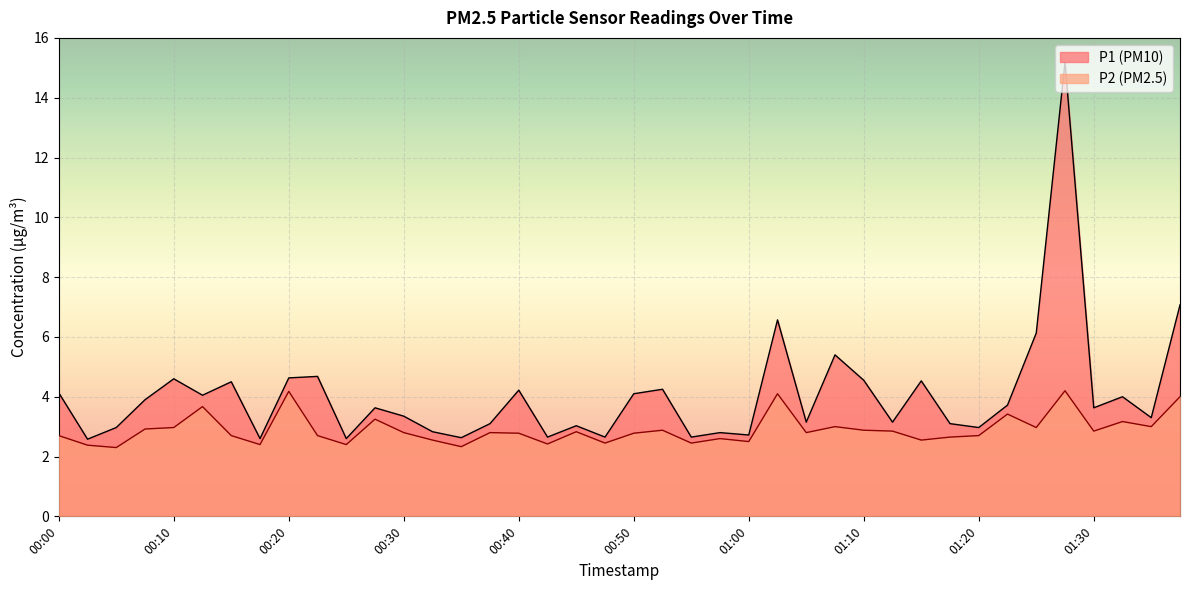

What is the average value of the P1 series?

4.1